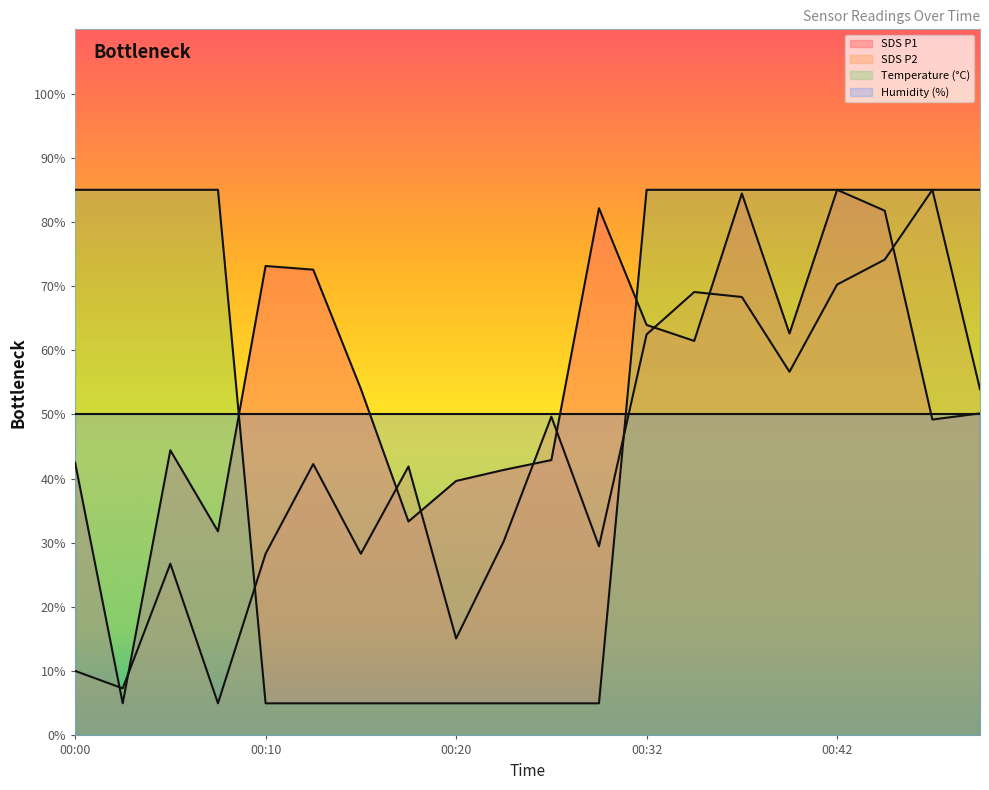

What is the approximate value of Temp at 00:17?

5.0